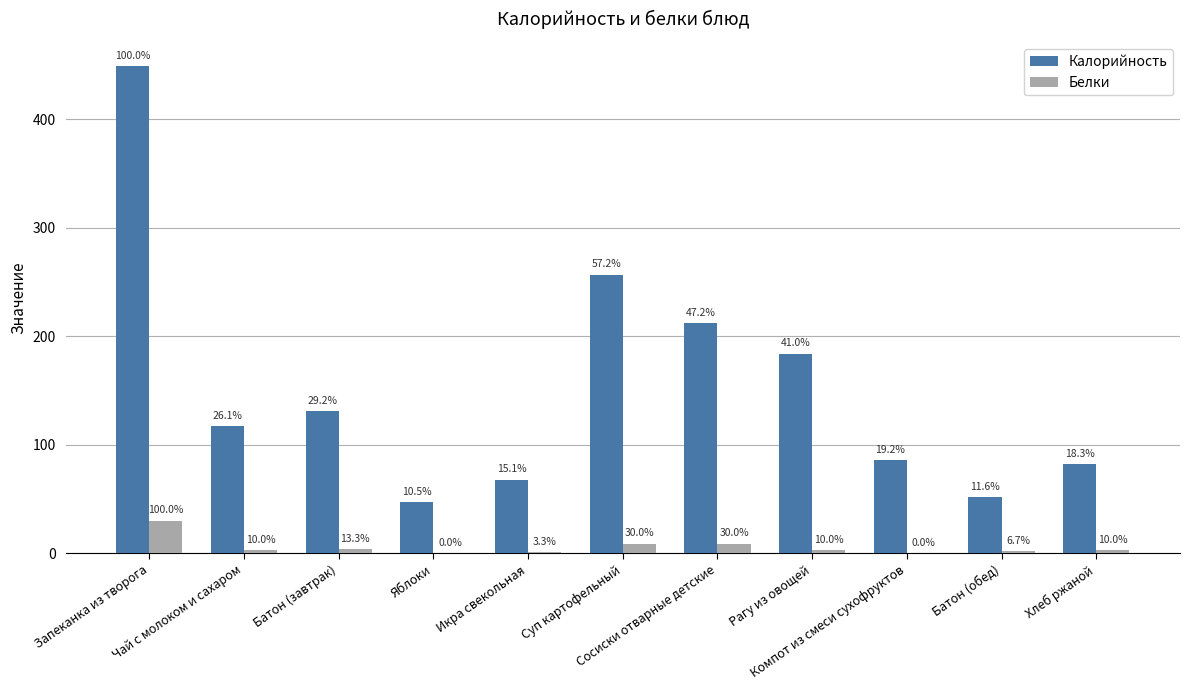

What is the spread (max minus min) of values at Рагу из овощей?

181